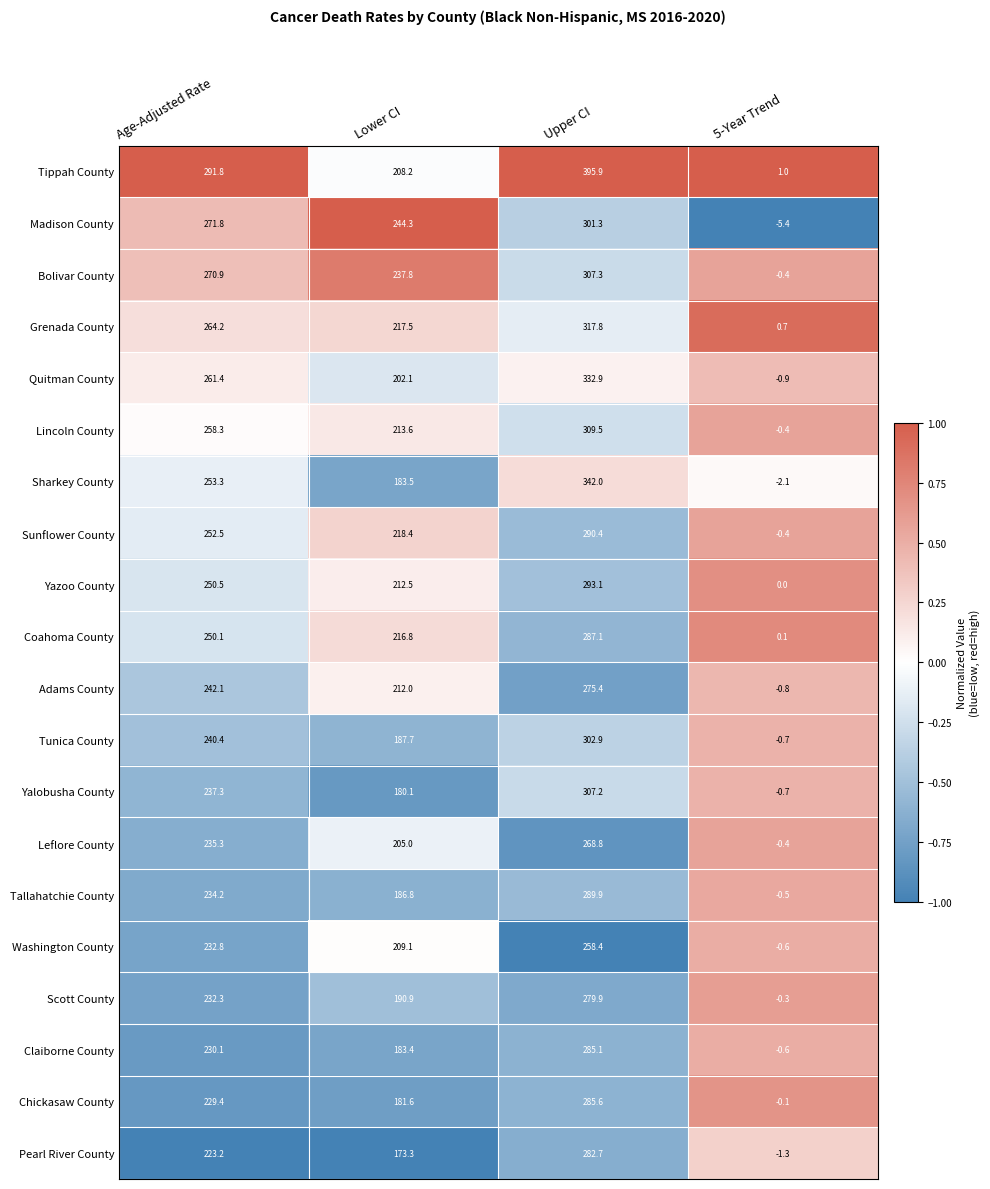

The Quitman County series shows 118.3 at Lower CI. True or false?

False